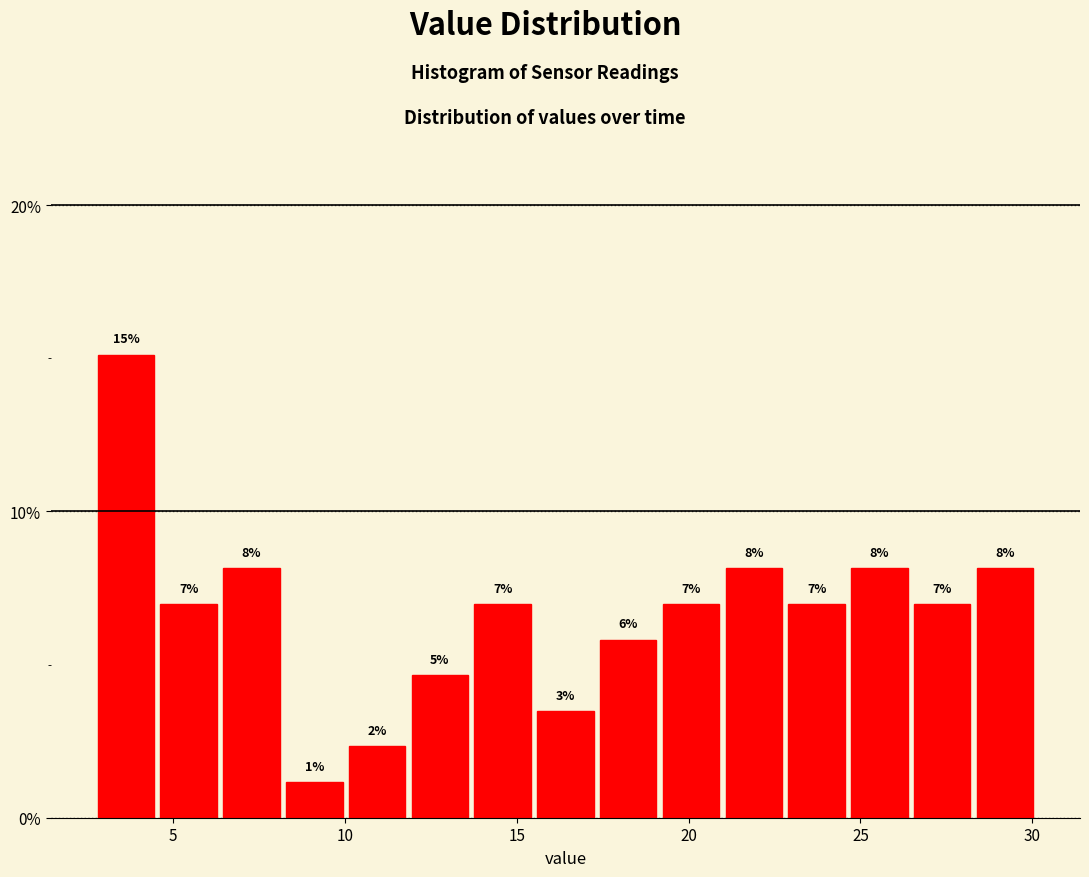

Around what value on the x-axis is the tallest bar? Give the approximate position of its centre, as read against the axis.

3.5